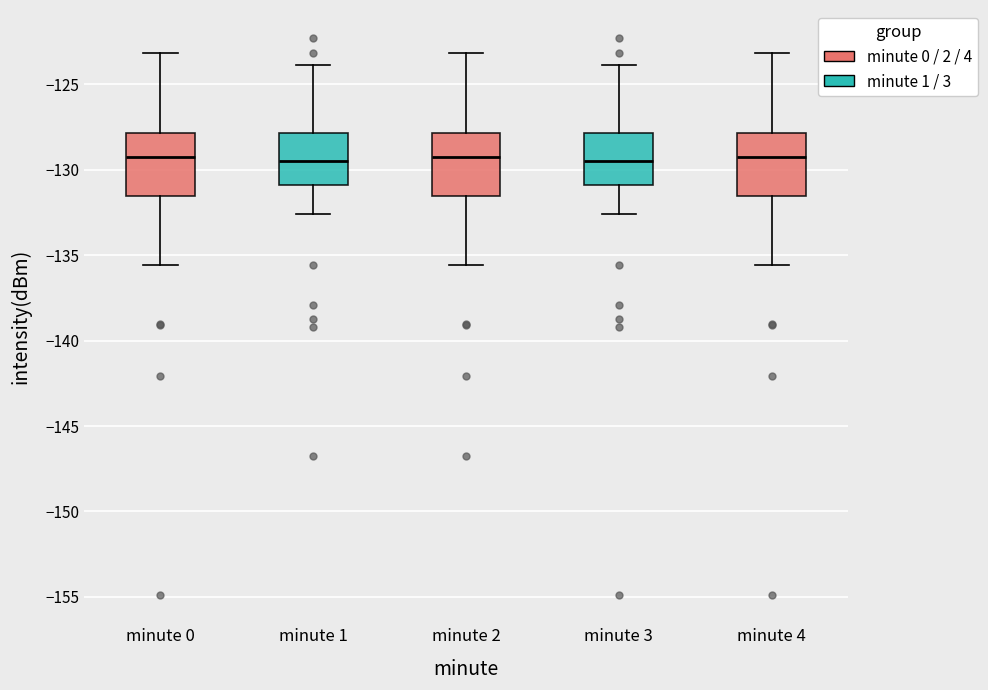

Where is the lower edge of the box for minute 0 on the y-axis? The values are not printed on the chart, so give them approximately, as read against the axis.

-131.5